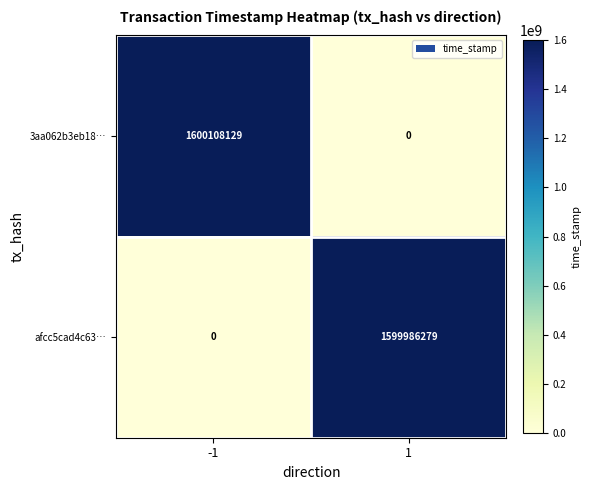

Rank the series at 1 from highest to lowest value.

afcc5cad4c63…, 3aa062b3eb18…